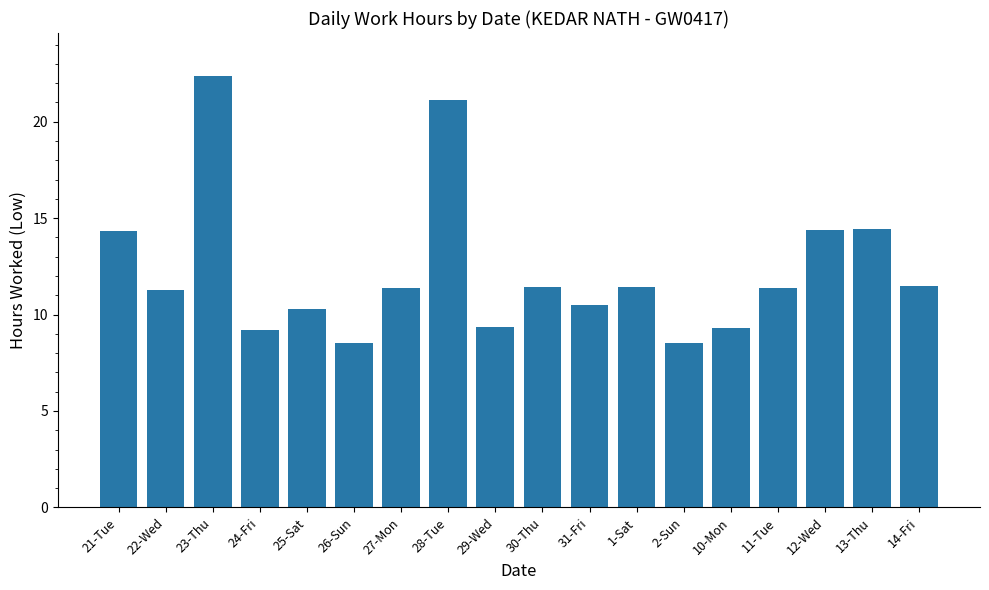

Which has a higher value, 2-Sun or 14-Fri?

14-Fri